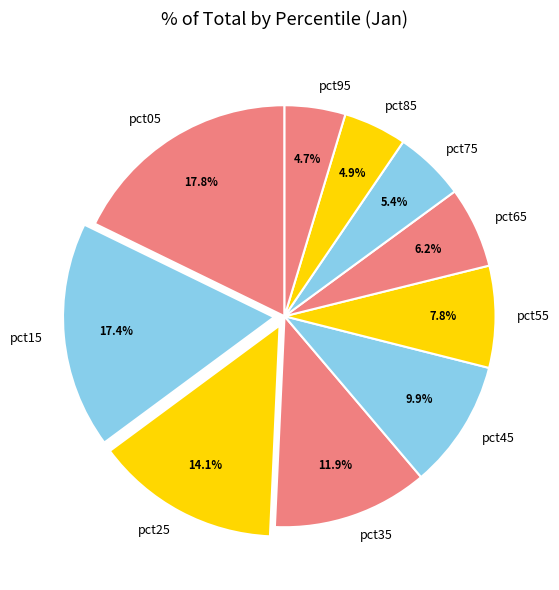

The pct35 slice represents 12% of the pie. True or false?

True